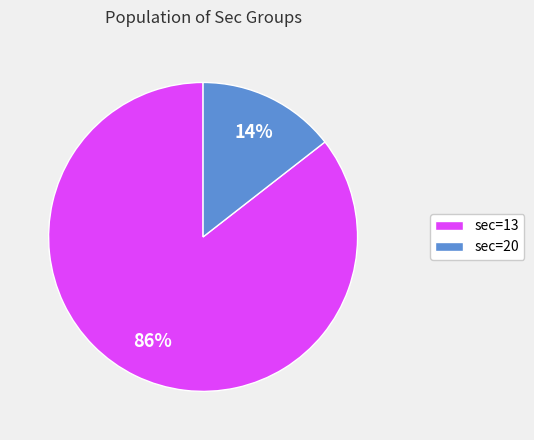

True or false: sec=20 accounts for 8% of the total.

False